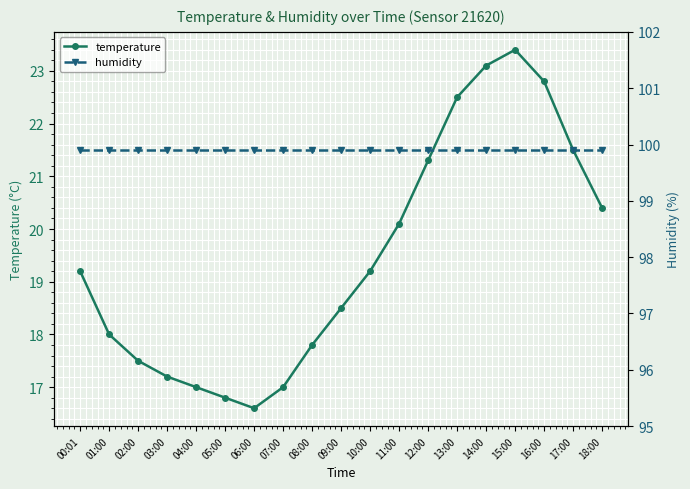

The temperature series shows 23.1 at 14:00. True or false?

True